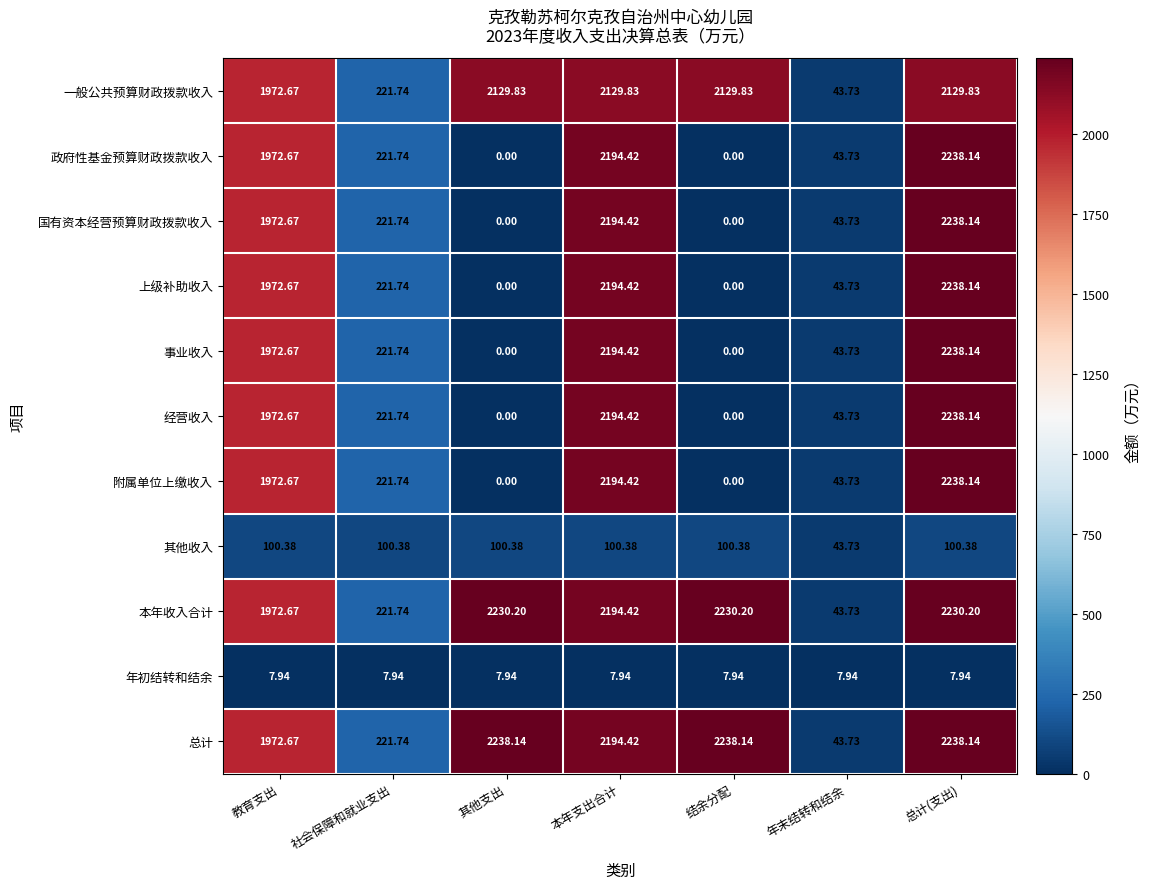

At how many categories does at least one series exceed 1481?

5